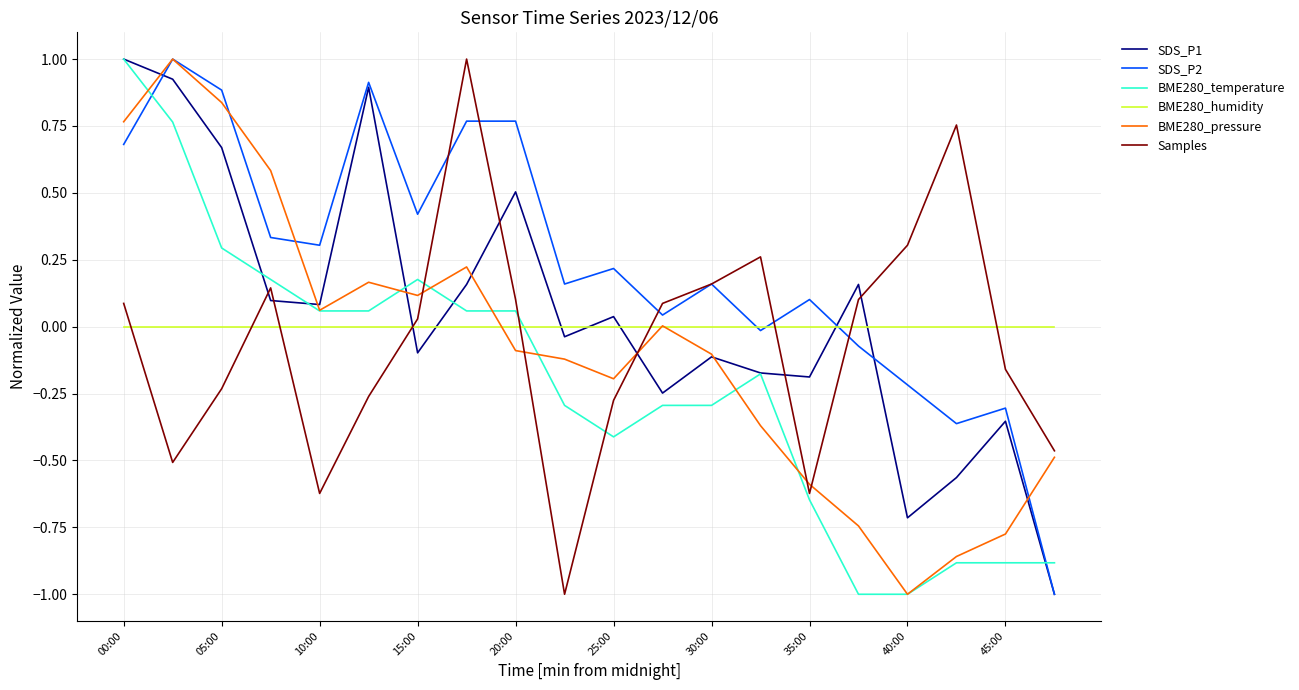

Which series has the largest total across all categories?

SDS_P2